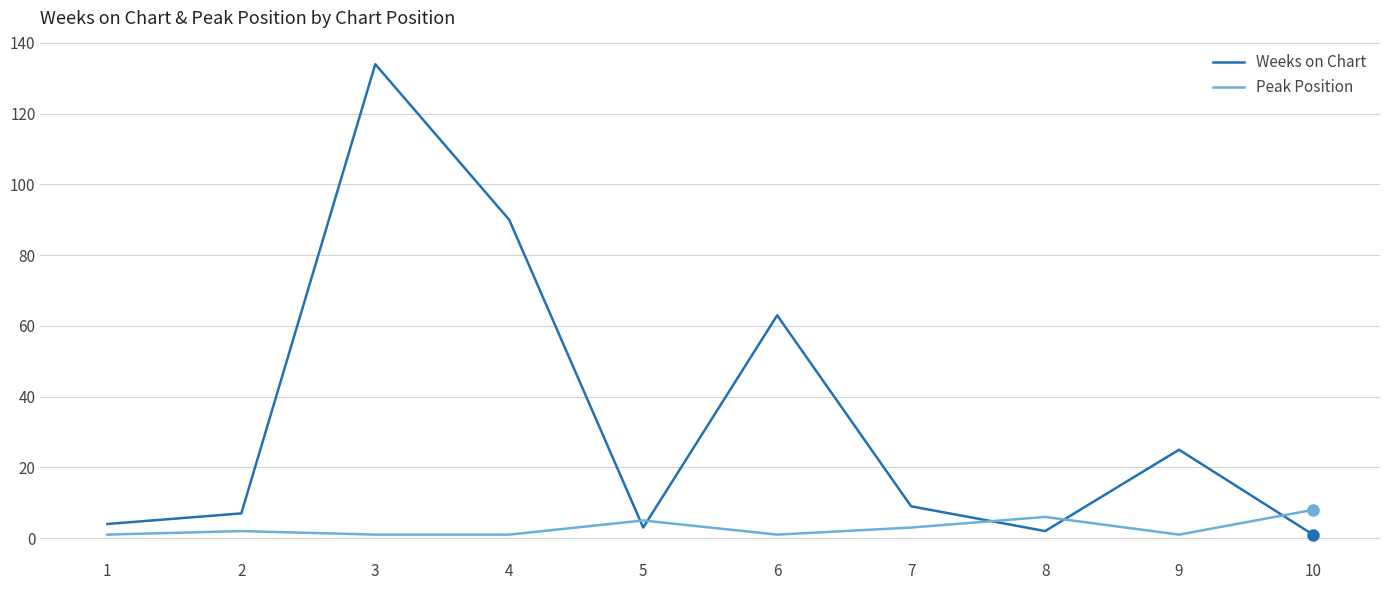

At which category is the sum across all series the highest?

3